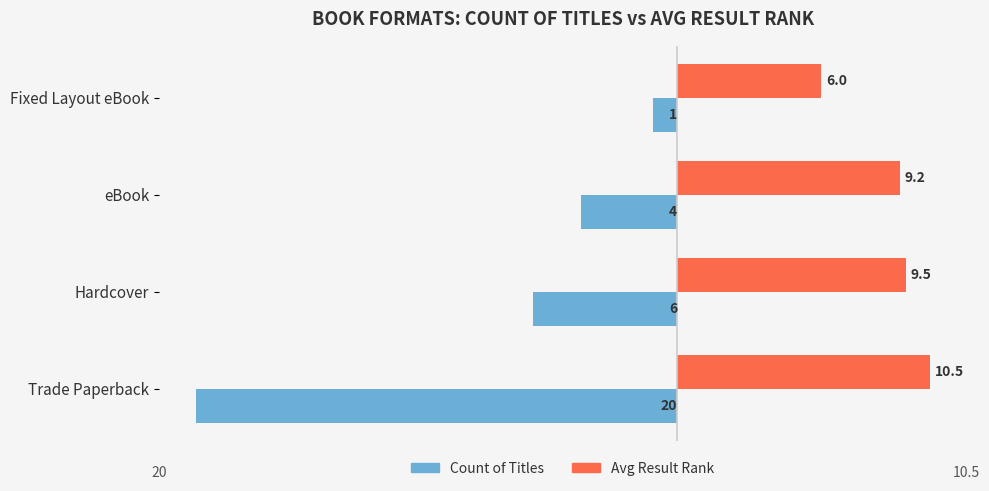

What are all the series names shown in the legend?

Count of Titles, Avg Result Rank